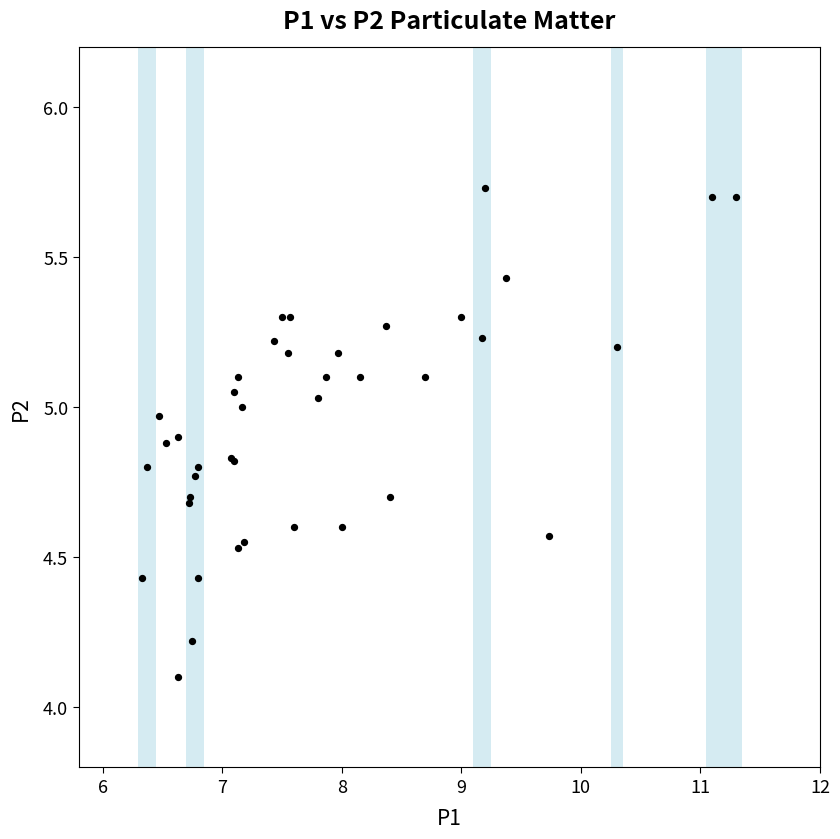

What Y value in the scatter plot is closest to 4?

4.1